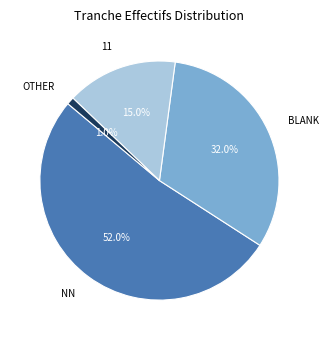

What is the total percentage of OTHER and NN?

53.0%